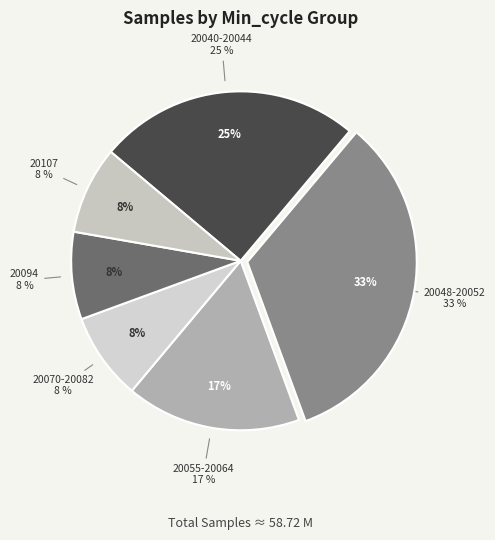

Does 20094 account for over 50% of the chart?

No